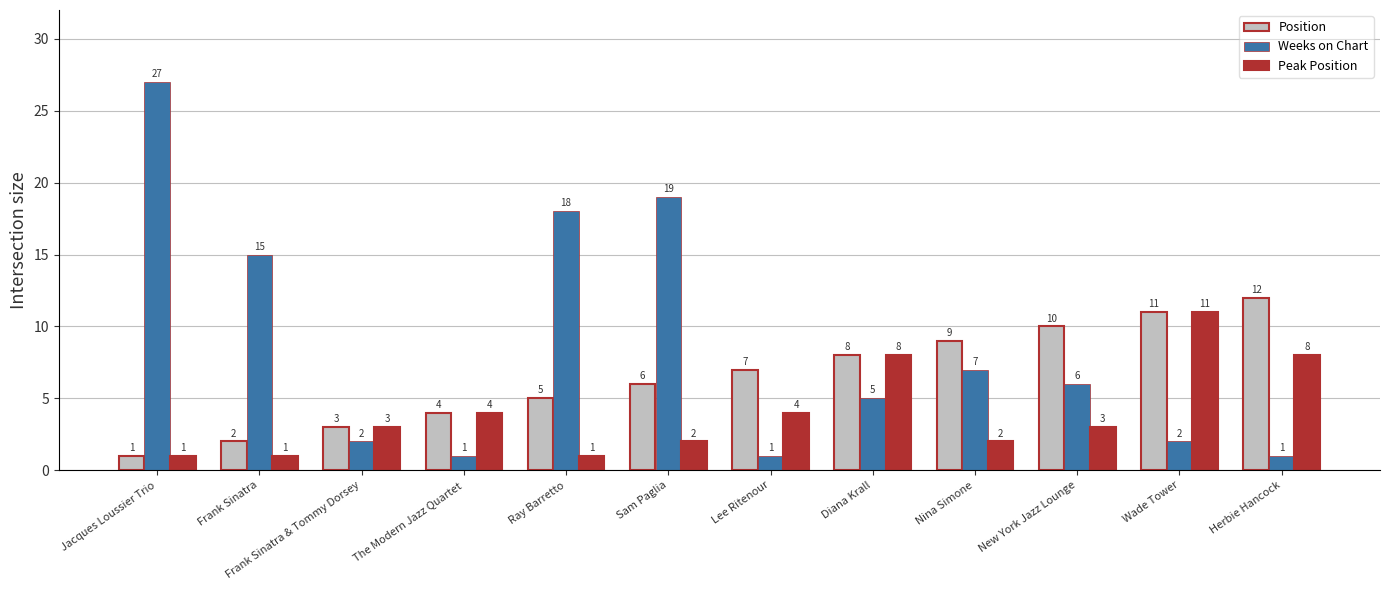

What value does the Position series have at Lee Ritenour?

7